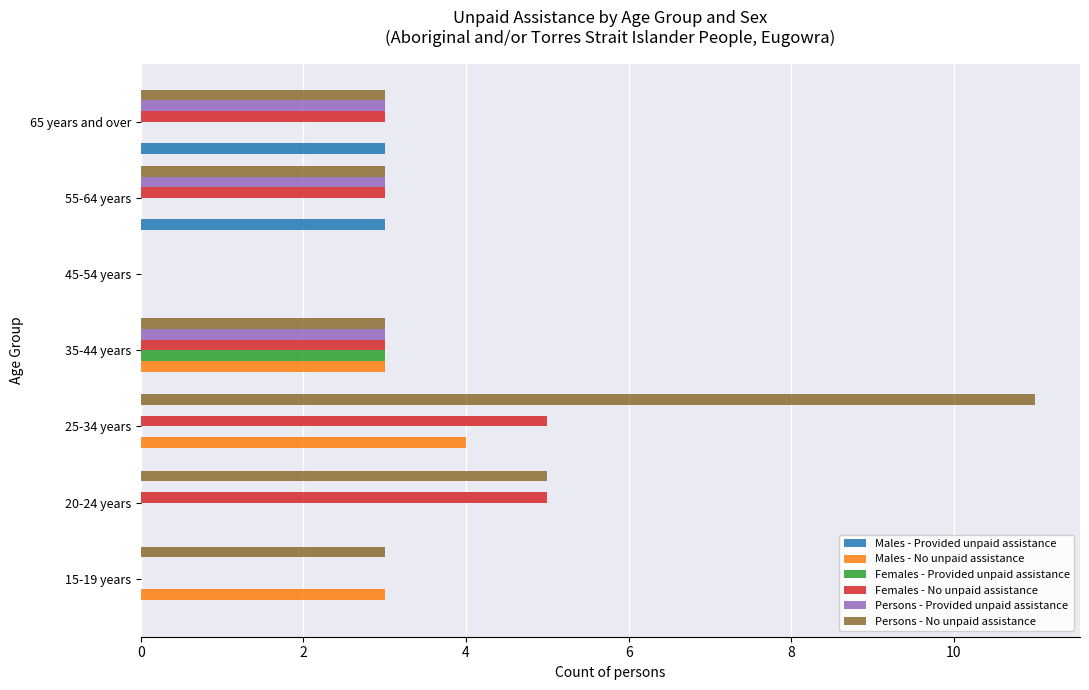

The value of Males - No unpaid assistance at 65 years and over is -2. True or false?

False